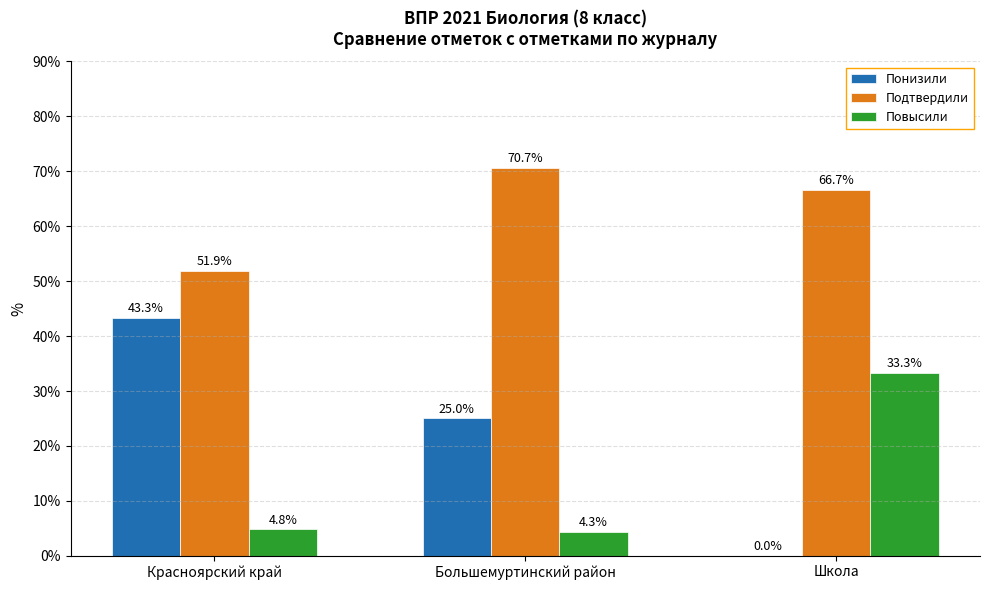

How many groups of bars are there?

3